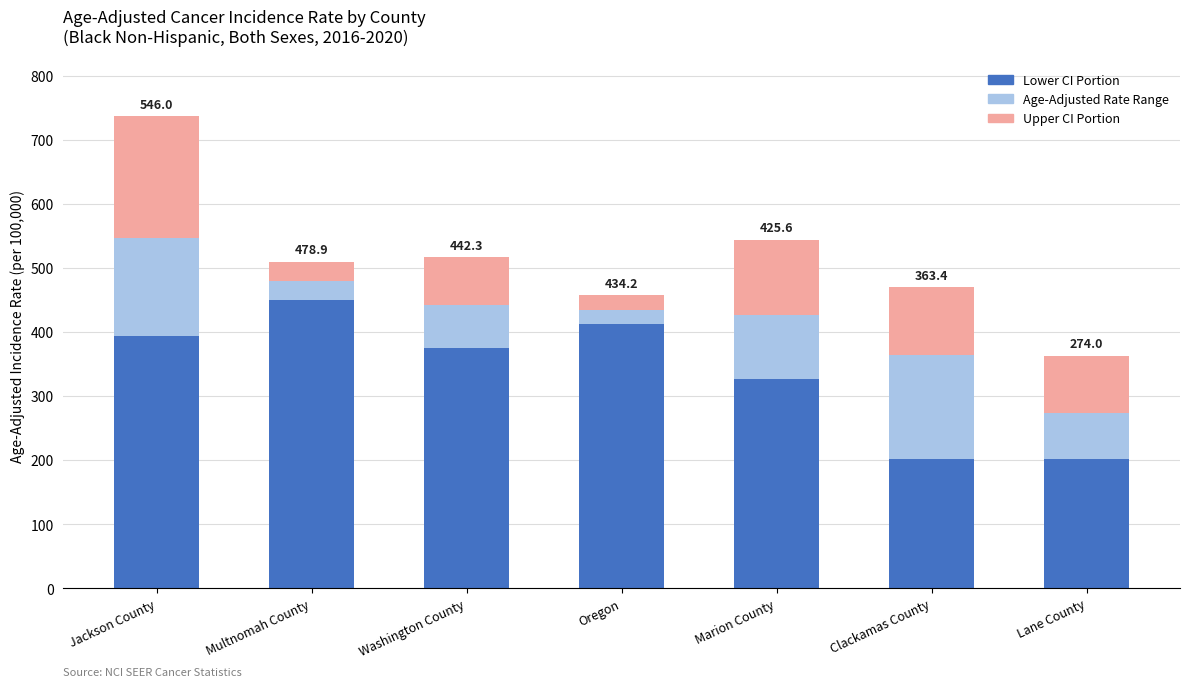

At which category is the sum across all series the highest?

Jackson County